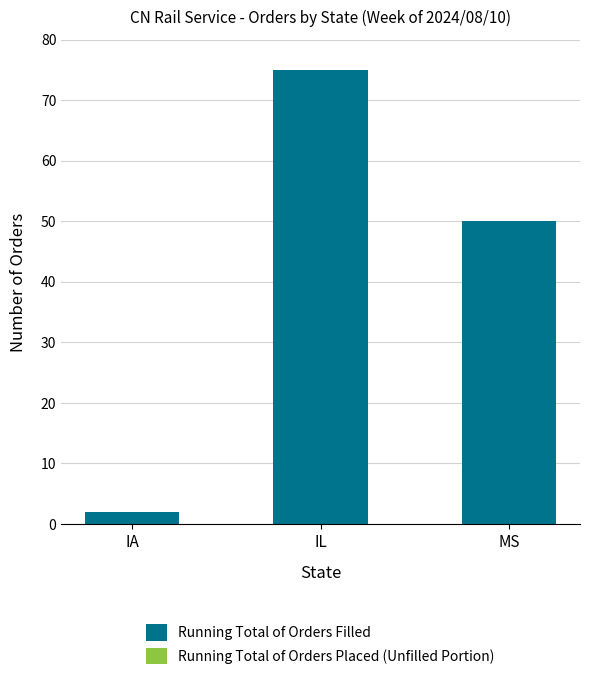

Approximately how many times larger is the value at MS compared to IL?

0.7